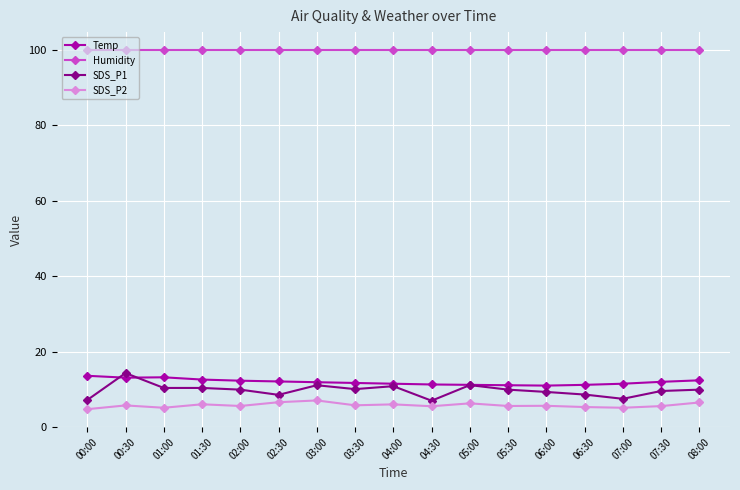

What is the difference between the SDS_P2 values at 01:30 and 03:00?

1.0